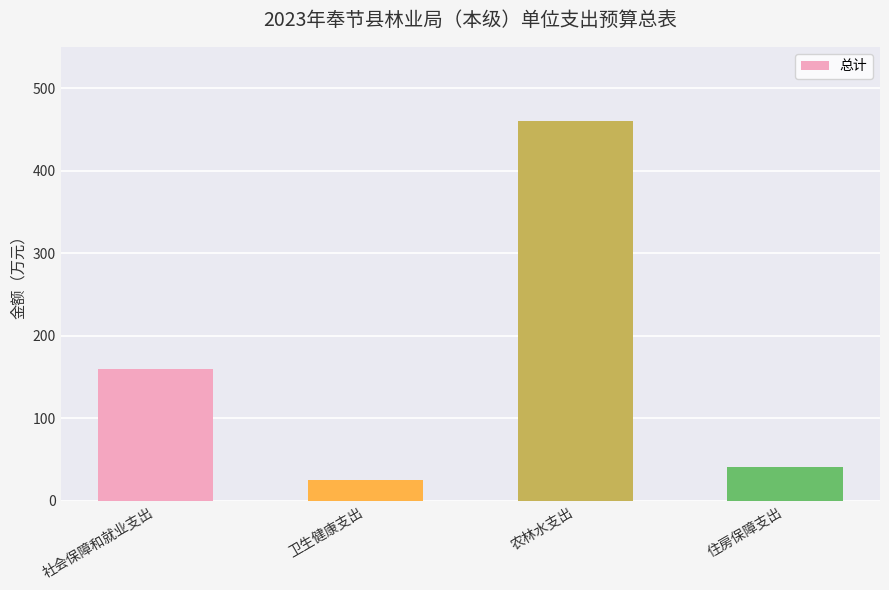

Reading left to right, list all the values displayed in this chart.

159.0	24.6	459.7	41.1